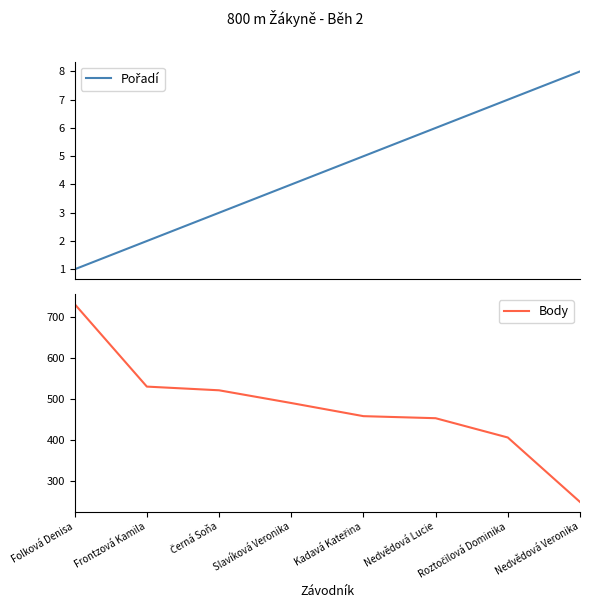

Reading left to right, extract all data points from this chart.

Pořadí: 1	2	3	4	5	6	7	8
Body: 732	531	522	491	459	454	407	250